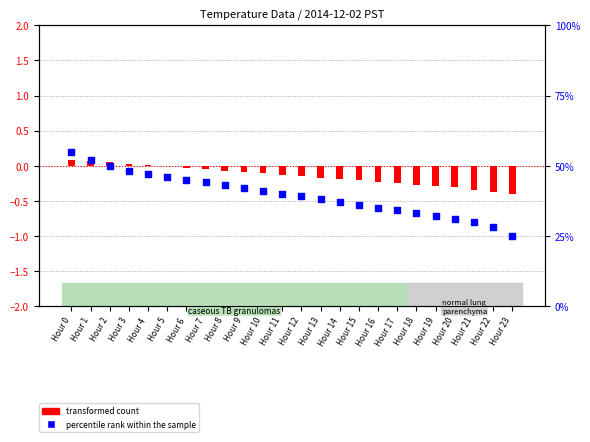

At how many categories does at least one series exceed 12?

24